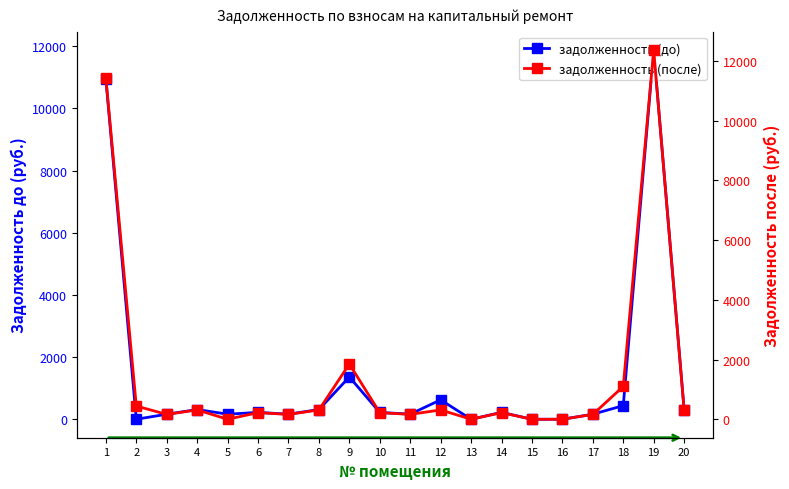

Reading right to left, what are all the values shown in this chart?

задолженность (до): 20=312.7	19=11878.8	18=439.2	17=162.2	16=0.0	15=0.0	14=222.1	13=0.0	12=625.5	11=163.8	10=220.3	9=1361.2	8=312.7	7=162.7	6=221.5	5=163.2	4=313.2	3=162.7	2=0.0	1=10941.8
задолженность (после): 20=312.7	19=12368.5	18=1099.0	17=162.2	16=0.0	15=0.0	14=222.1	13=0.0	12=312.7	11=163.8	10=220.8	9=1850.9	8=312.7	7=162.7	6=221.5	5=0.0	4=313.2	3=162.7	2=443.1	1=11429.9